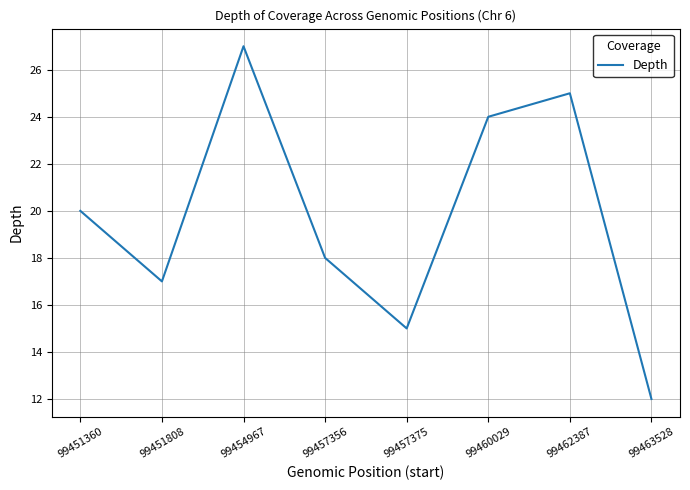

How many interior local valleys (lower than both neighbors) does the data have?

2